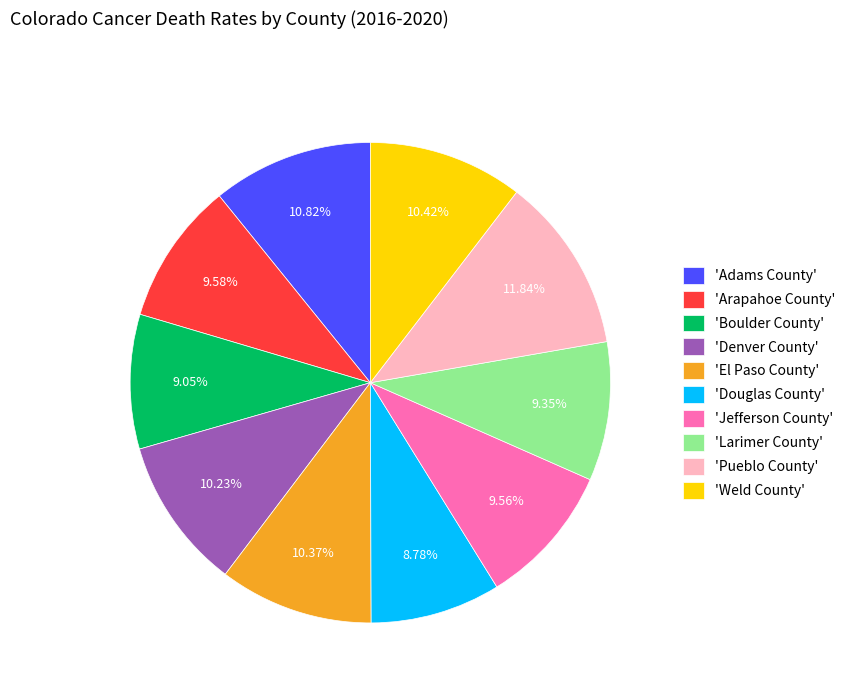

Count the number of slices in the pie.

10